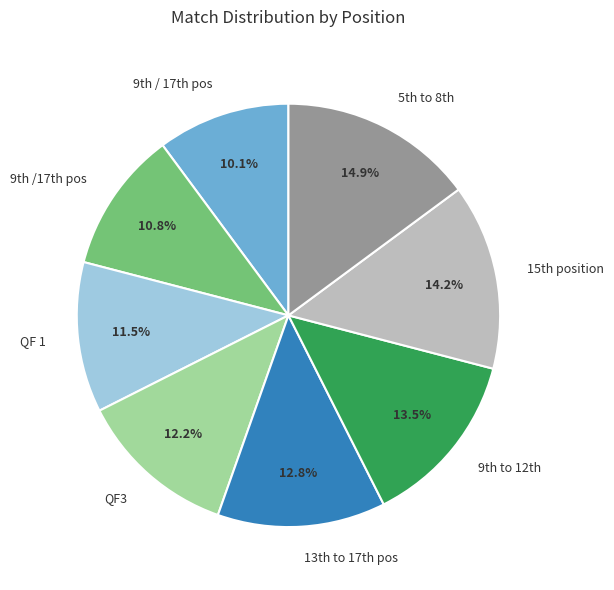

Which category has the biggest portion of the pie?

5th to 8th